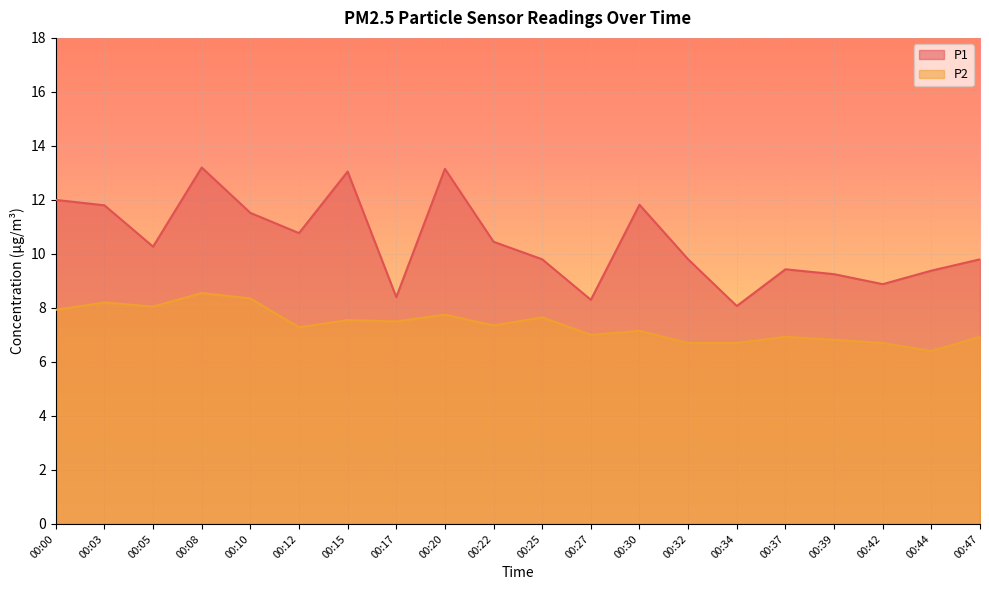

At which category does P2 reach its first local valley?

00:05